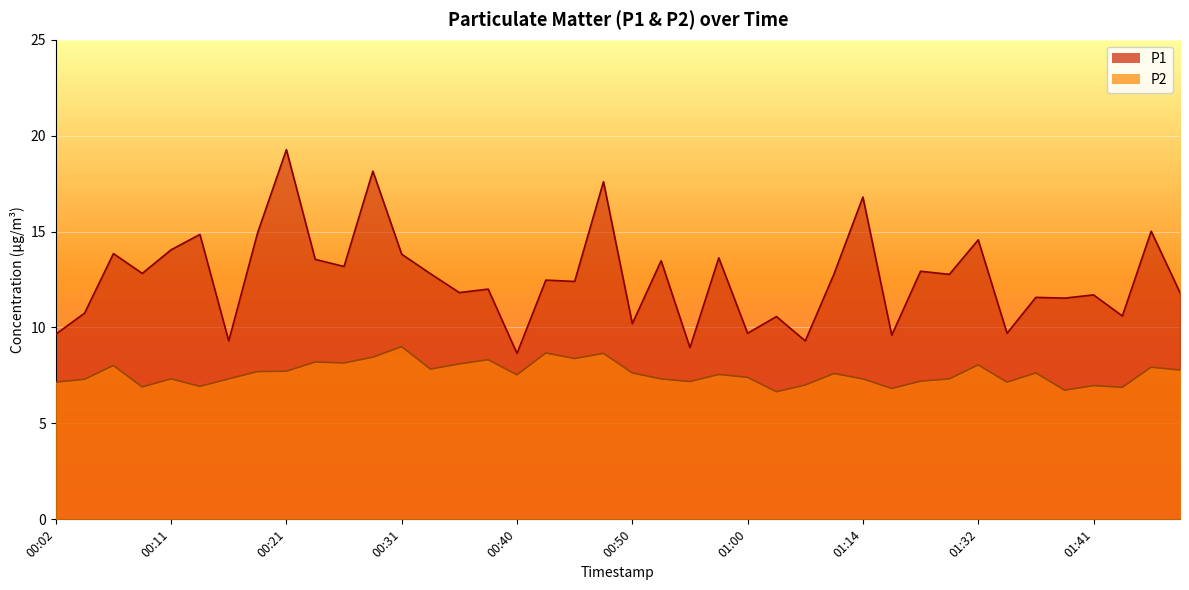

At which label is P1 closest to 13?

01:19